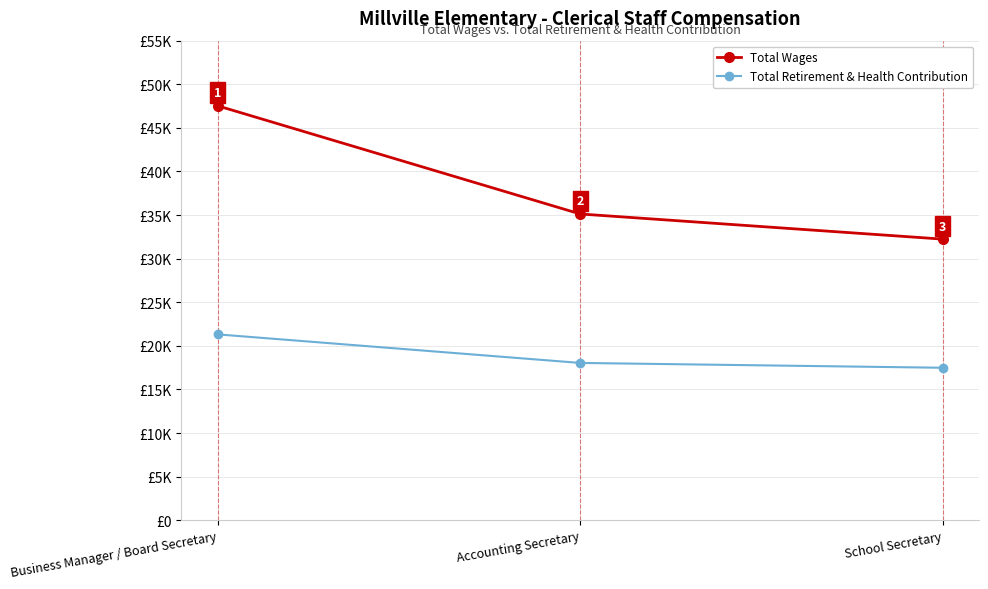

What are all the series names shown in the legend?

Total Wages, Total Retirement & Health Contribution